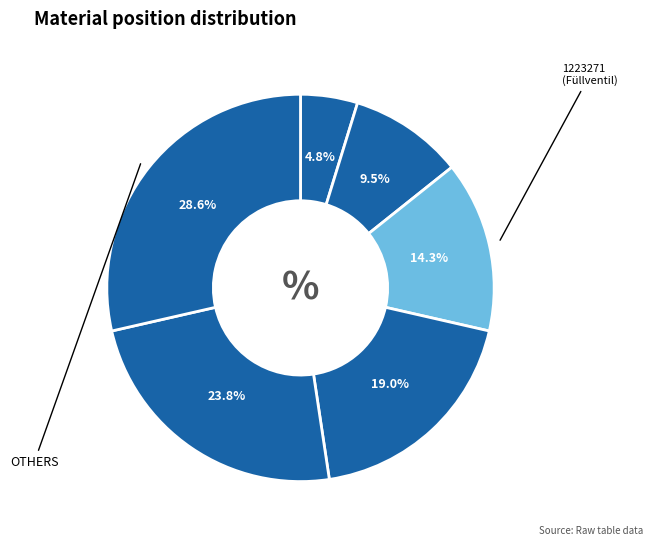

How many slices are in this pie chart?

6